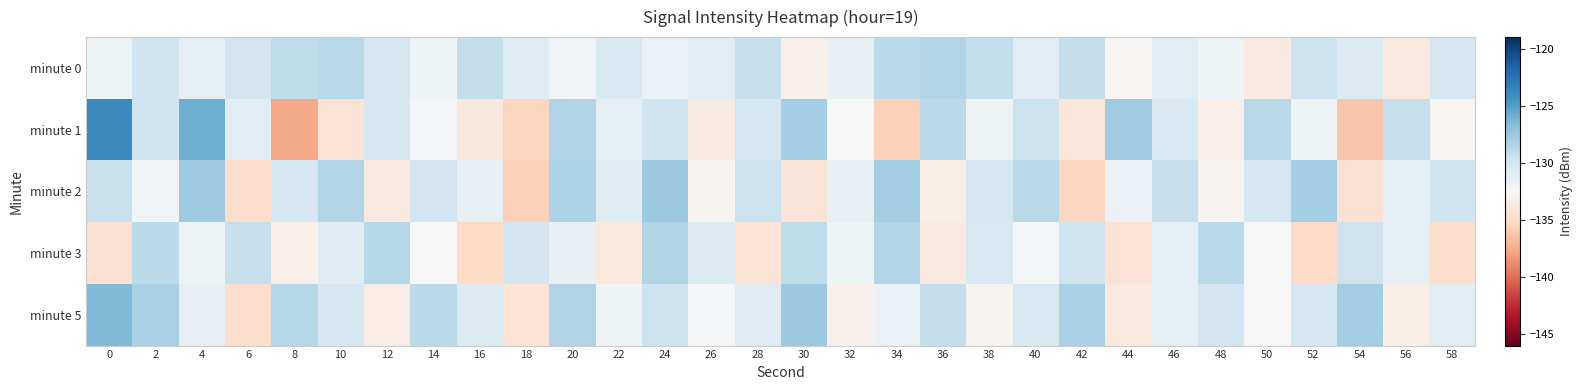

Reading left to right, what are all the values shown in this chart?

minute 0: 0=-131.8	2=-129.8	4=-131.2	6=-130.0	8=-129.1	10=-128.7	12=-130.2	14=-131.9	16=-129.3	18=-130.9	20=-132.1	22=-130.4	24=-131.7	26=-130.9	28=-129.4	30=-133.2	32=-131.5	34=-128.8	36=-128.6	38=-129.2	40=-131.0	42=-129.3	44=-132.6	46=-131.1	48=-132.0	50=-133.7	52=-129.6	54=-130.6	56=-133.9	58=-130.2
minute 1: 0=-123.9	2=-129.9	4=-125.9	6=-131.1	8=-137.6	10=-134.5	12=-130.3	14=-132.4	16=-134.0	18=-135.4	20=-128.4	22=-131.2	24=-129.8	26=-133.6	28=-130.1	30=-127.9	32=-132.4	34=-135.7	36=-128.9	38=-131.8	40=-129.6	42=-134.1	44=-127.7	46=-130.4	48=-133.2	50=-128.7	52=-131.9	54=-136.2	56=-129.4	58=-132.8
minute 2: 0=-129.4	2=-132.2	4=-127.6	6=-134.9	8=-130.2	10=-128.6	12=-133.7	14=-129.9	16=-131.4	18=-135.7	20=-128.3	22=-130.9	24=-127.4	26=-132.9	28=-129.6	30=-134.2	32=-131.6	34=-127.9	36=-133.4	38=-130.2	40=-128.7	42=-135.3	44=-131.7	46=-129.4	48=-132.9	50=-130.2	52=-128.0	54=-134.6	56=-131.1	58=-129.8
minute 3: 0=-134.6	2=-128.9	4=-131.8	6=-129.4	8=-133.2	10=-130.9	12=-128.6	14=-132.4	16=-135.2	18=-129.9	20=-131.6	22=-133.9	24=-128.4	26=-130.7	28=-134.3	30=-129.1	32=-131.9	34=-128.6	36=-133.7	38=-130.4	40=-132.2	42=-129.8	44=-134.4	46=-131.2	48=-128.9	50=-132.6	52=-135.1	54=-129.7	56=-131.3	58=-134.9
minute 5: 0=-126.5	2=-128.2	4=-131.4	6=-134.9	8=-128.6	10=-130.2	12=-133.6	14=-128.9	16=-130.7	18=-134.3	20=-128.4	22=-131.9	24=-129.6	26=-132.2	28=-130.8	30=-127.4	32=-133.1	34=-131.7	36=-129.3	38=-132.9	40=-130.4	42=-128.1	44=-133.8	46=-131.3	48=-129.9	50=-132.4	52=-130.1	54=-127.8	56=-133.4	58=-131.0